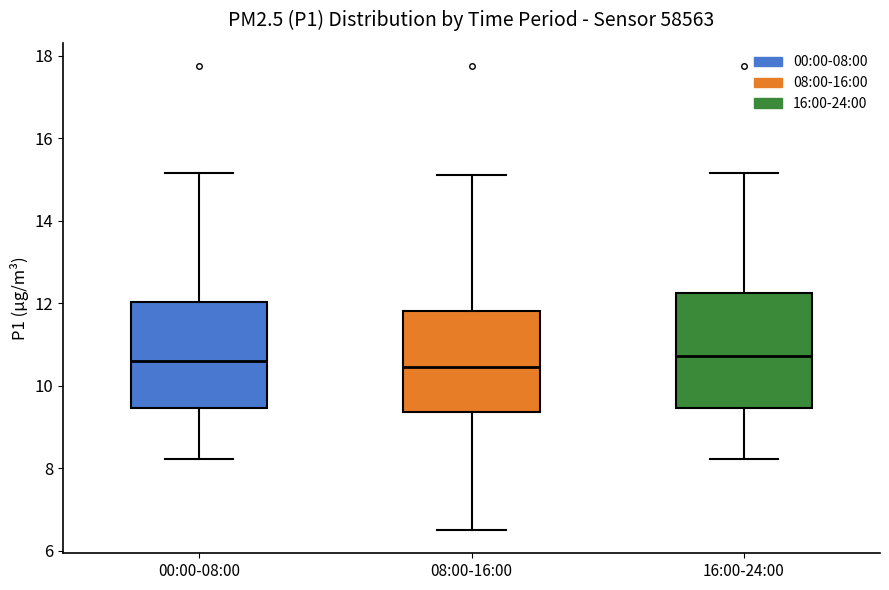

Which box is the tallest, from its lower edge to its upper edge?

16:00-24:00